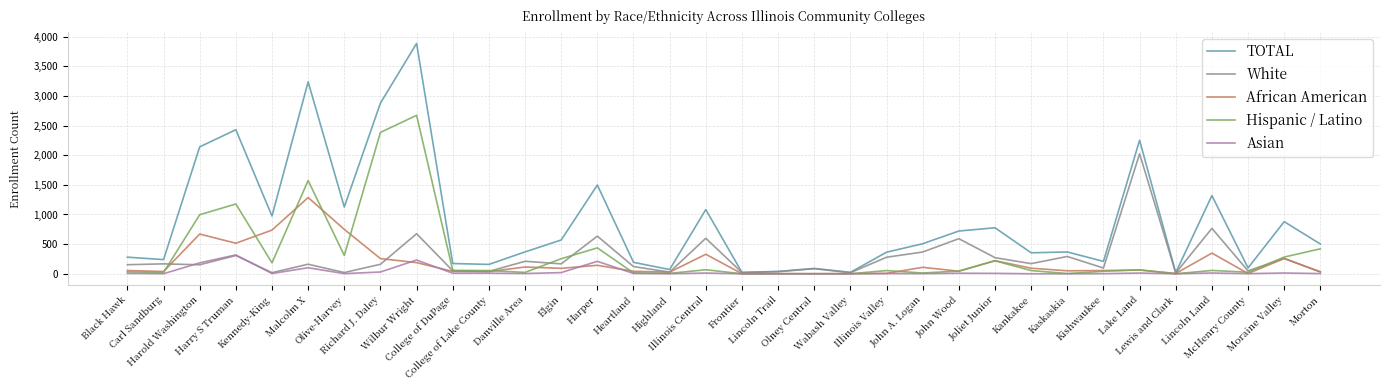

Which series has the largest total across all categories?

TOTAL